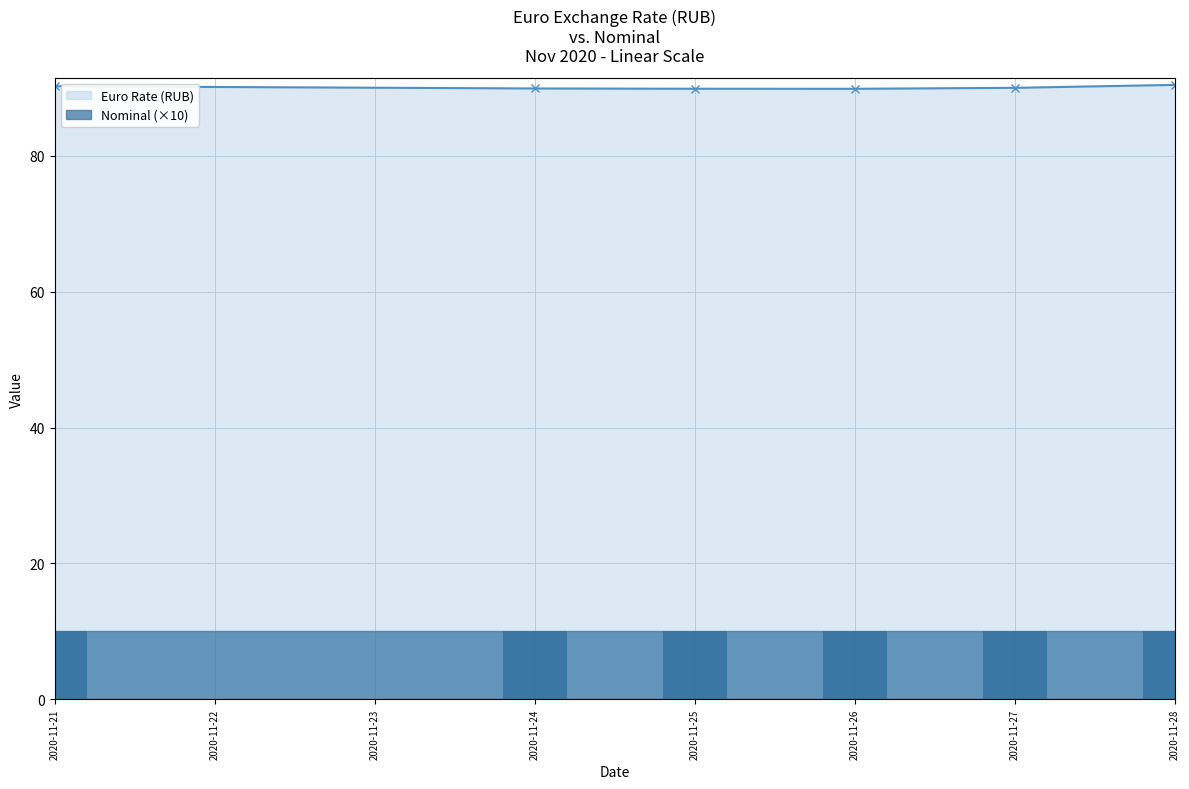

Which series has the largest total across all categories?

Euro Rate (RUB)